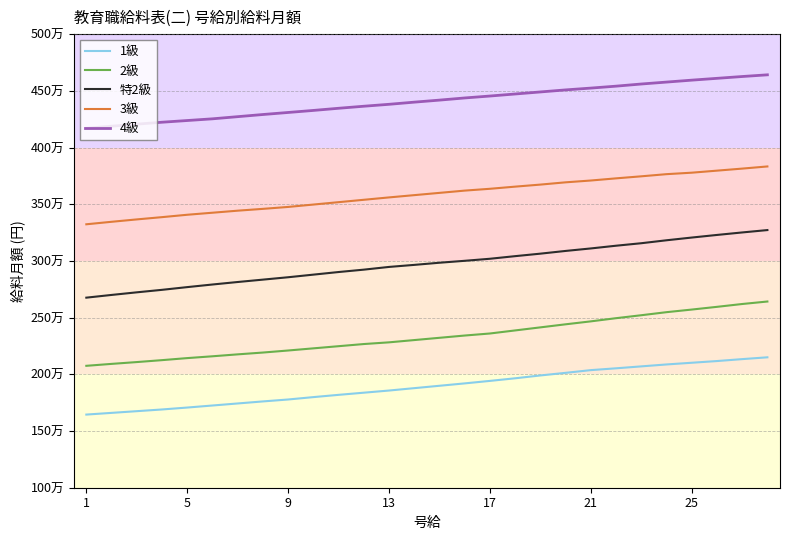

What is the maximum value shown in the chart?

464100